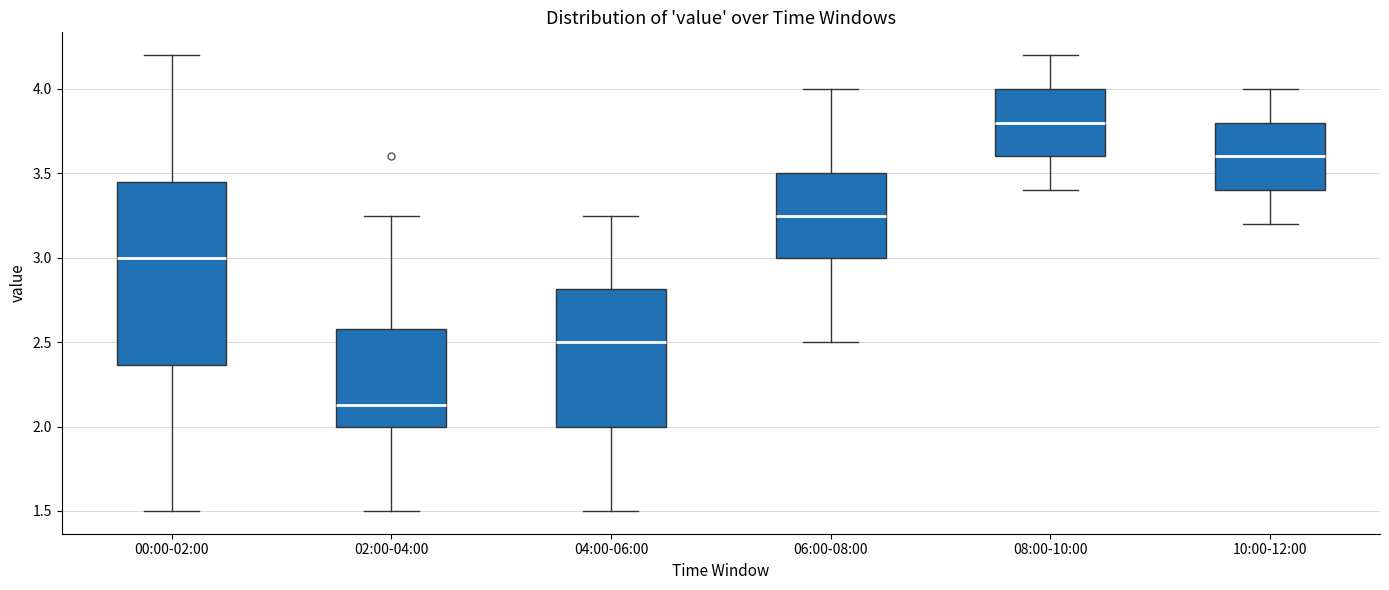

Where does the upper whisker of the box for 10:00-12:00 end on the y-axis? The values are not printed on the chart, so give them approximately, as read against the axis.

4.00